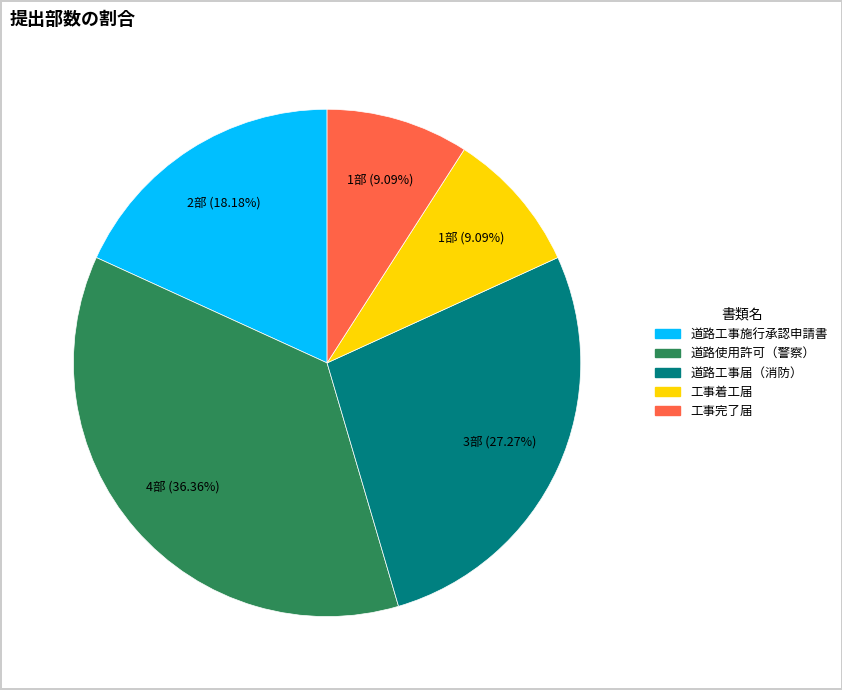

Which has a higher value, 道路工事施行承認申請書 or 道路工事届（消防）?

道路工事届（消防）